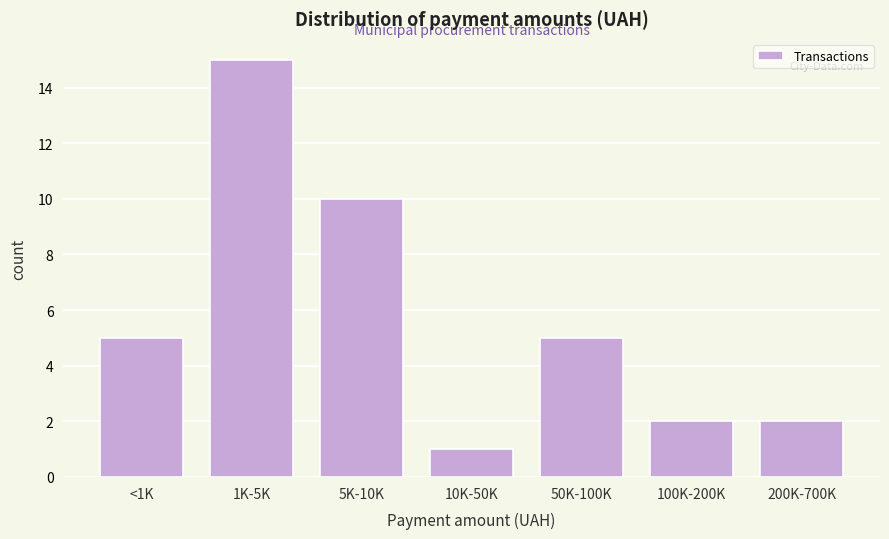

Reading right to left, list all the values displayed in this chart.

2	2	5	1	10	15	5